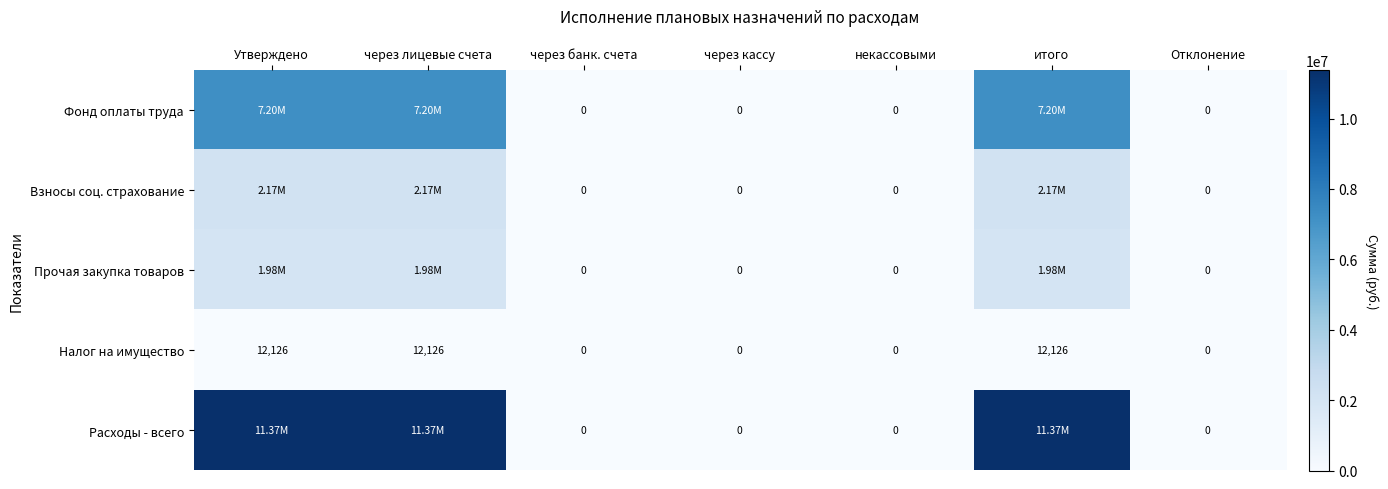

Which has a higher value, через банк. счета or Отклонение?

через банк. счета